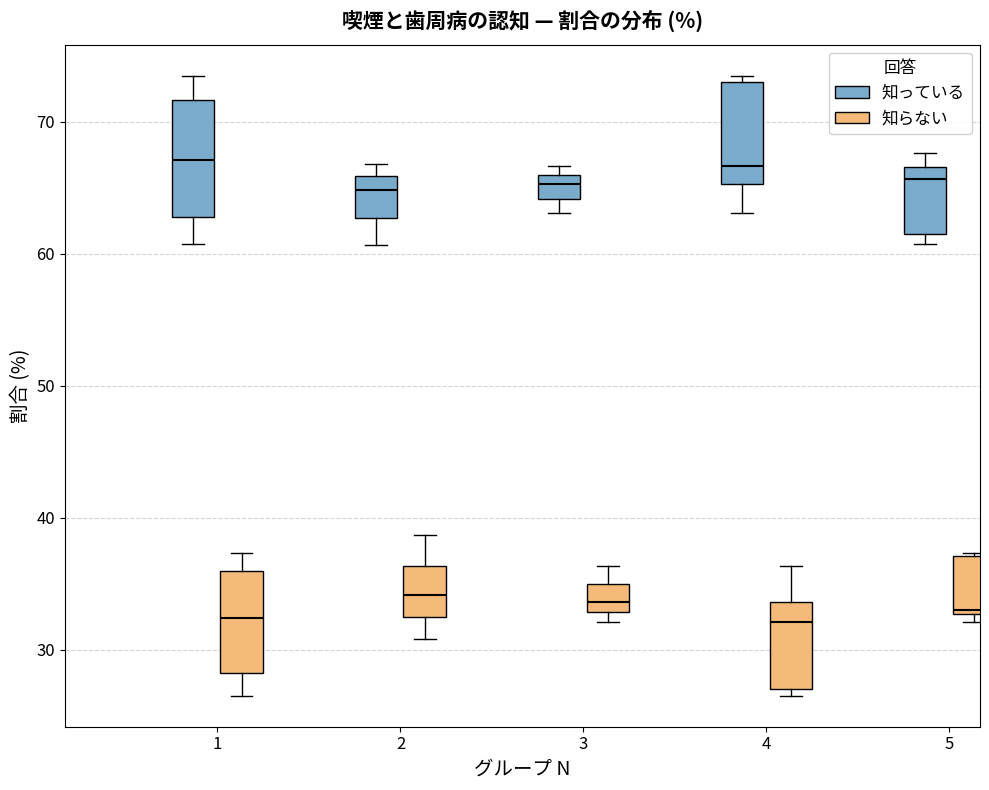

Reading left to right, transcribe this box plot: for each box, give where its median line is, the range the box spans, and where its two whiskers end, as read against the y-axis. The values are not printed on the chart, so give them approximately, as read against the axis.

1 (知っている): median 67, box 63 to 72, whiskers 61 to 73
1 (知らない): median 32, box 28 to 36, whiskers 27 to 37
2 (知っている): median 65, box 63 to 66, whiskers 61 to 67
2 (知らない): median 34, box 32 to 36, whiskers 31 to 39
3 (知っている): median 65, box 64 to 66, whiskers 63 to 67
3 (知らない): median 34, box 33 to 35, whiskers 32 to 36
4 (知っている): median 67, box 65 to 73, whiskers 63 to 73 (just above the box's upper edge)
4 (知らない): median 32, box 27 to 34, whiskers 27 (just below the box's lower edge) to 36
5 (知っている): median 66, box 61 to 67, whiskers 61 (just below the box's lower edge) to 68
5 (知らない): median 33, box 33 to 37, whiskers 32 to 37